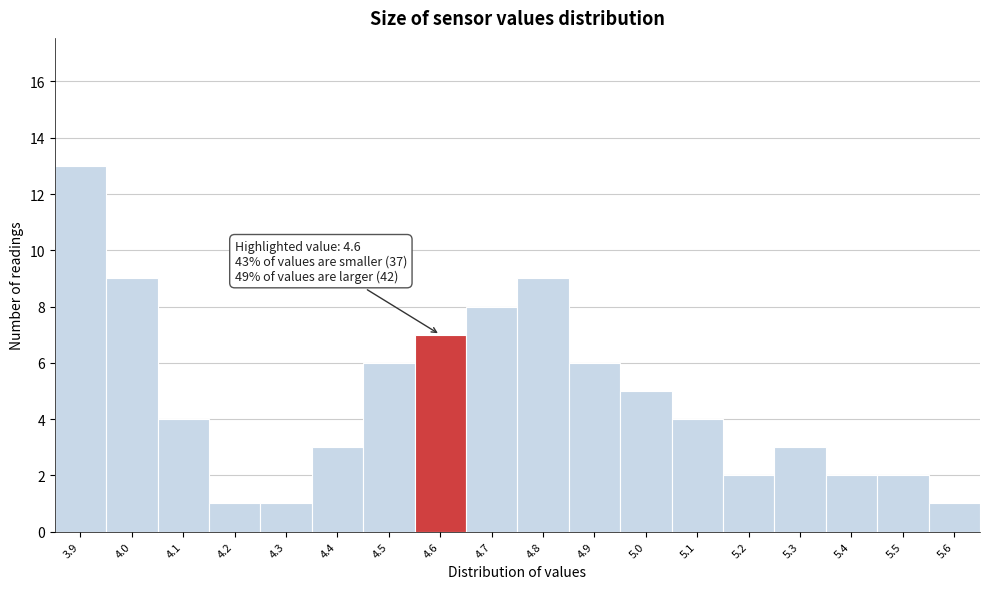

Which range on the x-axis has the tallest bar?

3.85 to 3.95